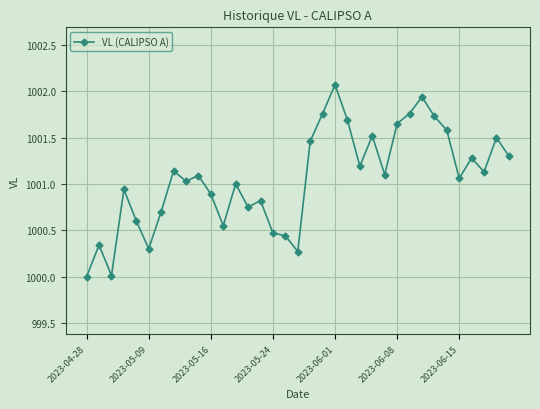

What is the maximum value shown in the chart?

1002.1